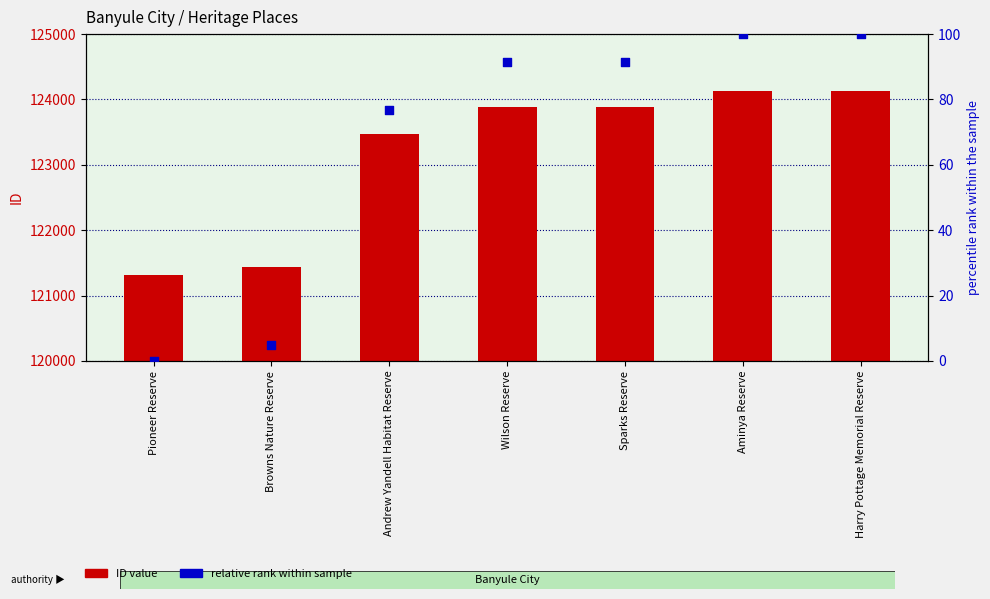

At how many categories does at least one series exceed 40129?

7